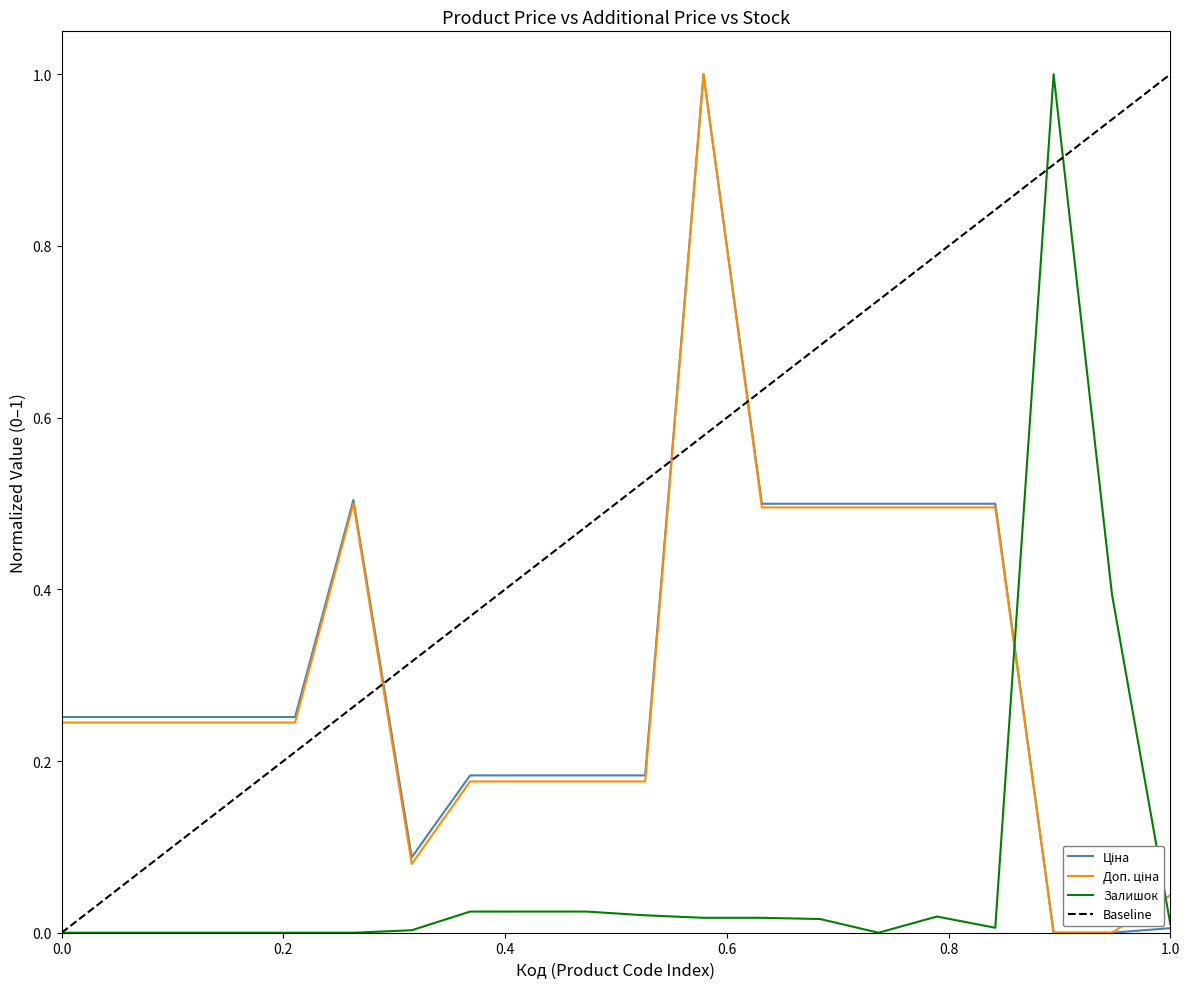

Is it true that Залишок equals 0.0 at 1.0?

True